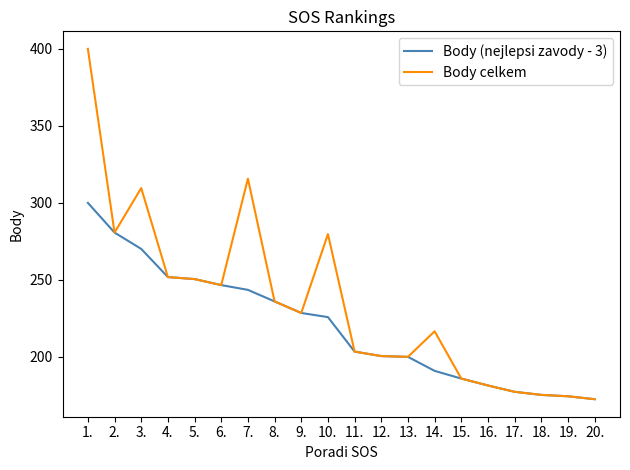

What is the difference between the maximum and minimum values in the Body (nejlepsi zavody - 3) series?

127.5